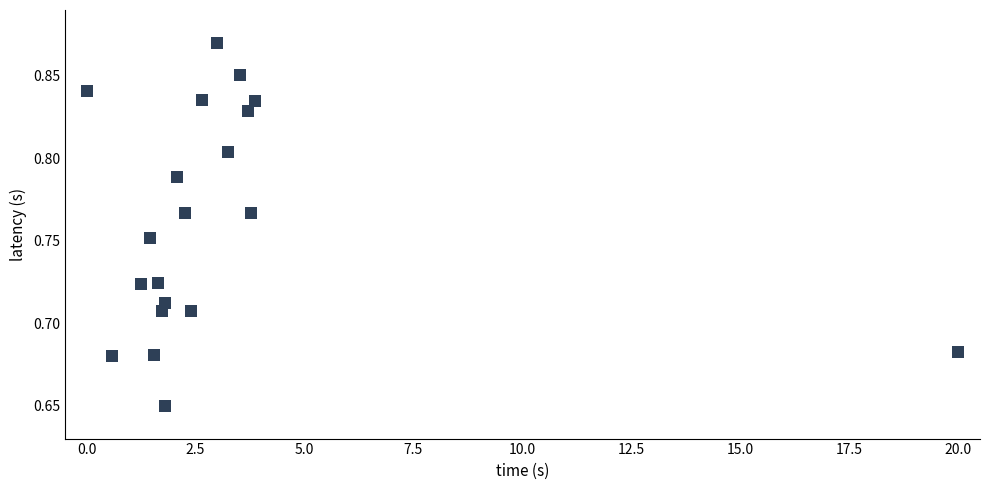

What is the range of X values (max minus min)?

20.0